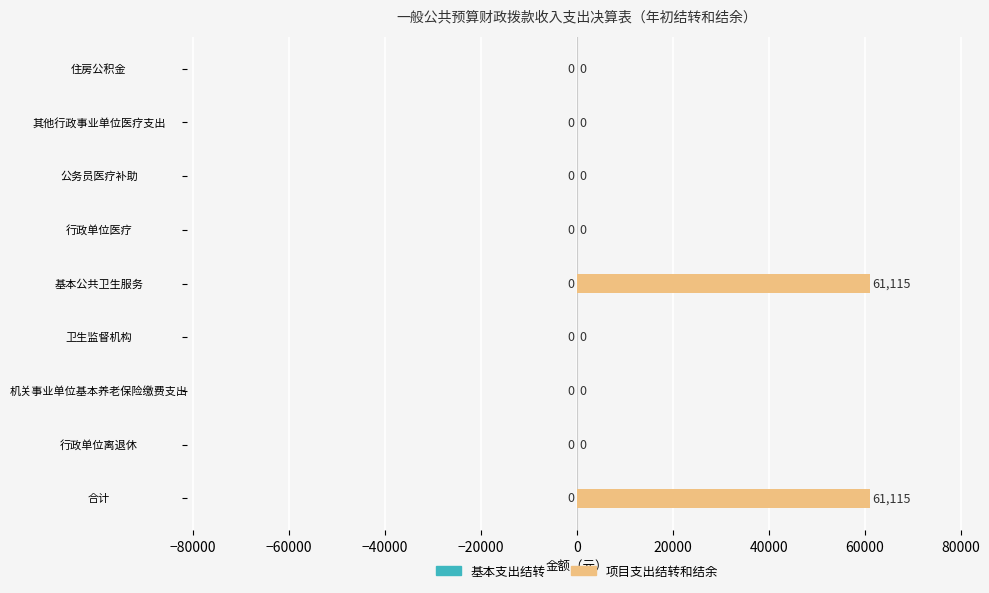

What is the greatest value displayed?

61115.2